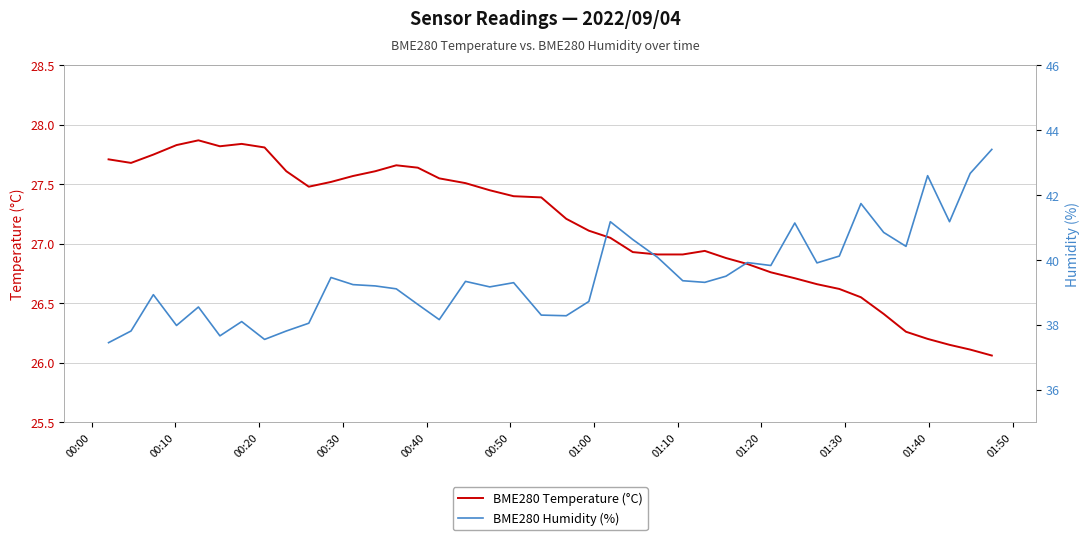

What is the value of the BME280 Temperature (°C) point at the 27th from the left?

26.9